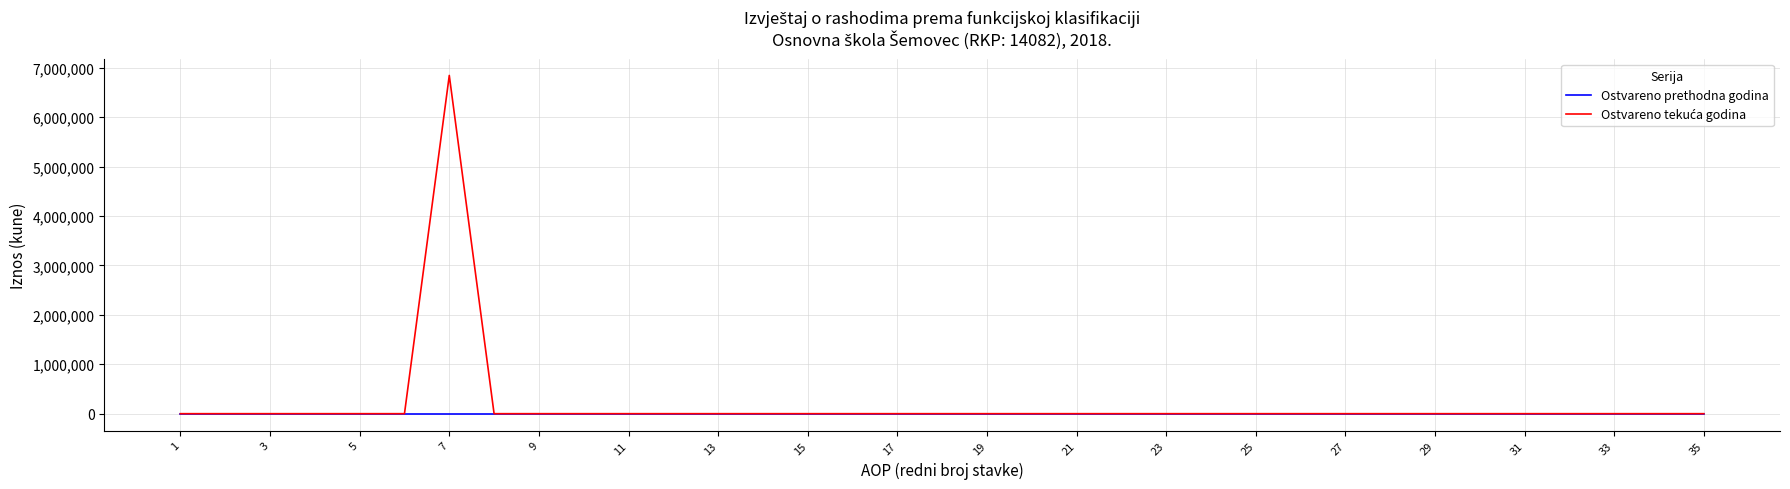

True or false: Ostvareno tekuća godina and Ostvareno prethodna godina intersect in this chart.

False